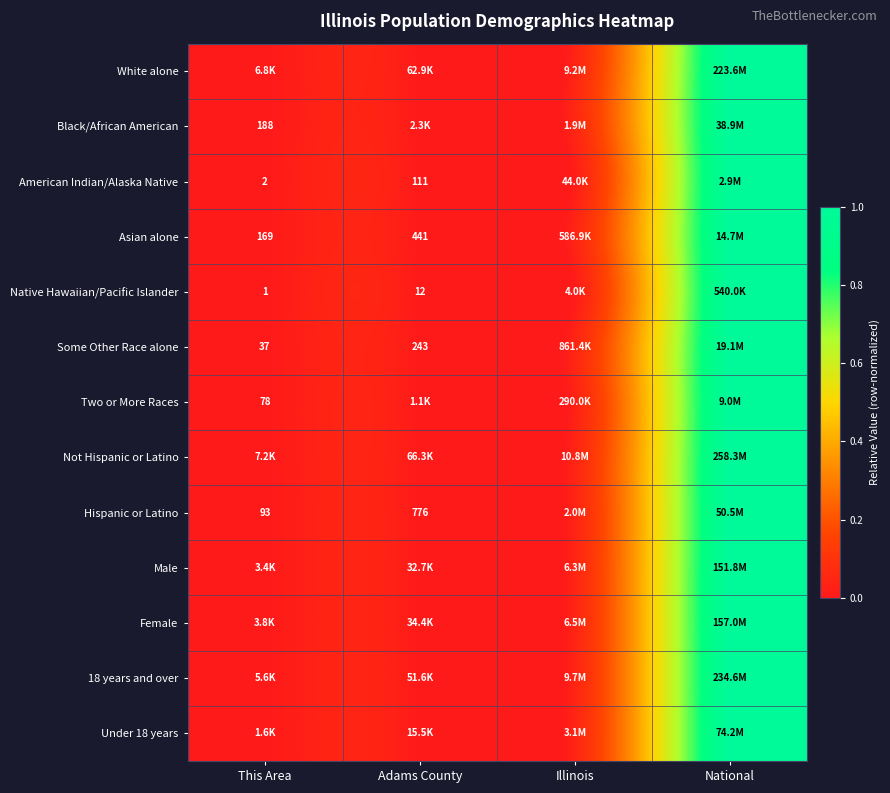

List the labels in order of Black/African American value, largest first.

National, Illinois, Adams County, This Area